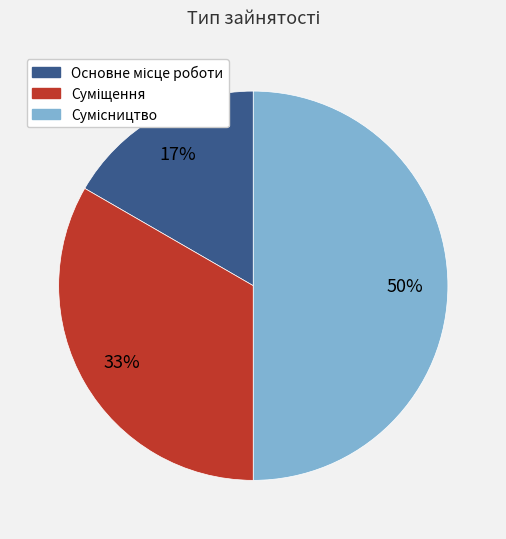

To the nearest percent, what is the difference between the largest and smallest slice percentages?

33%